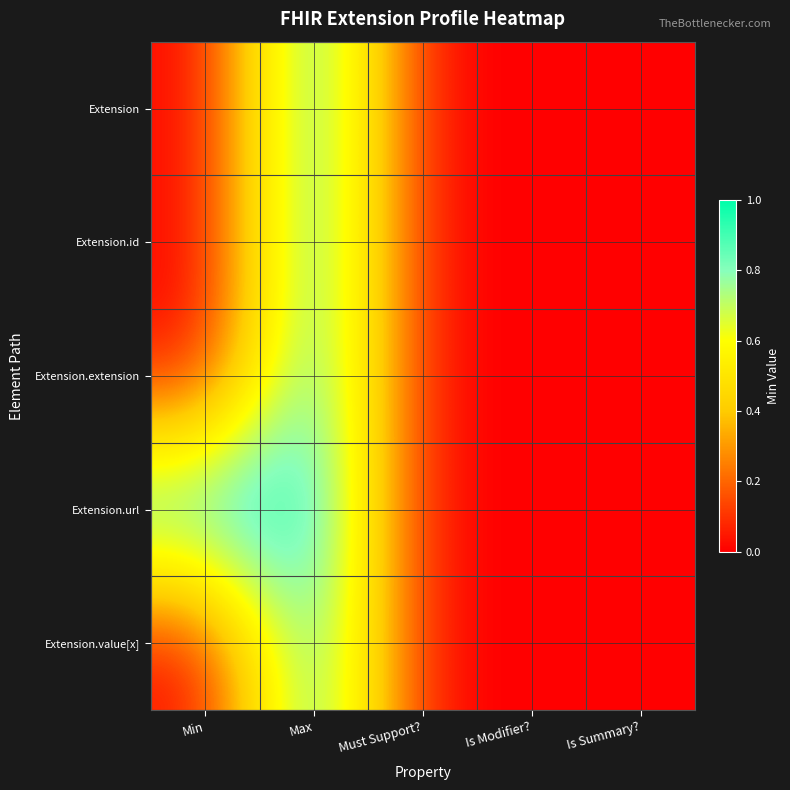

Reading left to right, what are all the values shown in this chart?

Extension: Min=0	Max=1	Must Support?=0	Is Modifier?=0	Is Summary?=0
Extension.id: Min=0	Max=1	Must Support?=0	Is Modifier?=0	Is Summary?=0
Extension.extension: Min=0	Max=1	Must Support?=0	Is Modifier?=0	Is Summary?=0
Extension.url: Min=1	Max=1	Must Support?=0	Is Modifier?=0	Is Summary?=0
Extension.value[x]: Min=0	Max=1	Must Support?=0	Is Modifier?=0	Is Summary?=0